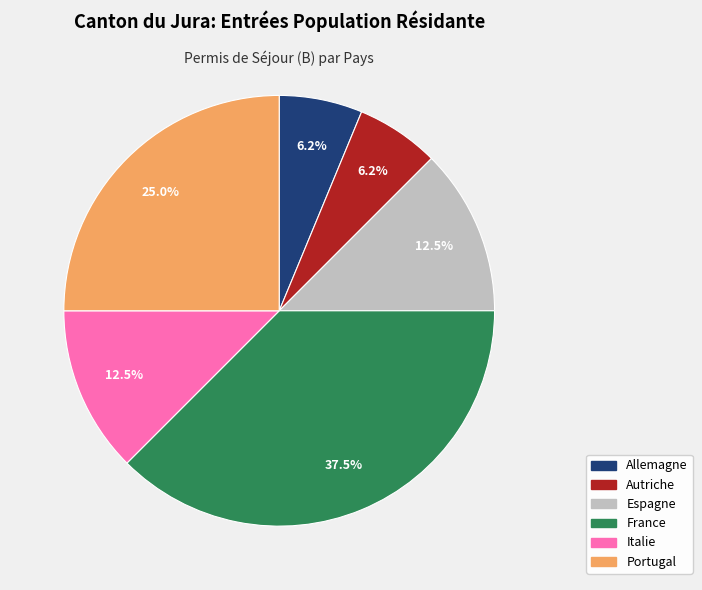

How many segments does this pie chart have?

6